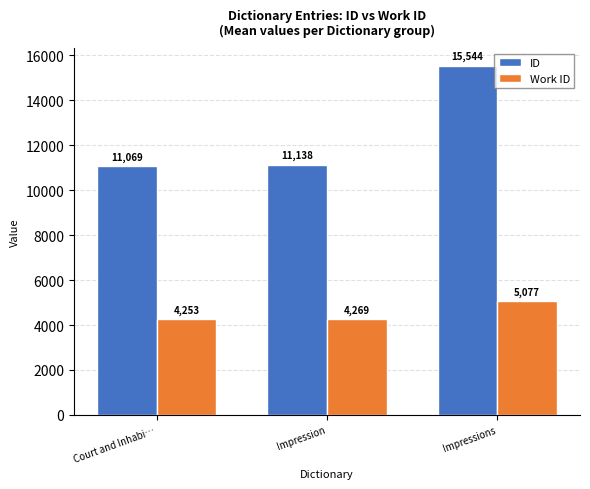

At which label is ID closest to 13306?

Impression